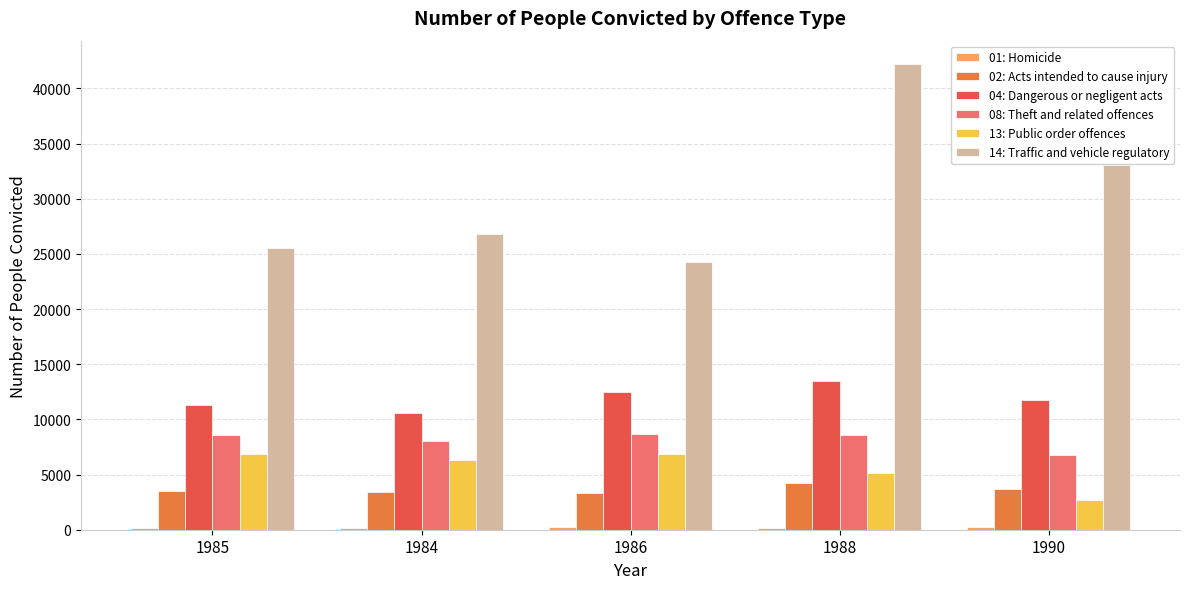

Is it true that 14: Traffic and vehicle regulatory equals 25500 at 1985?

True